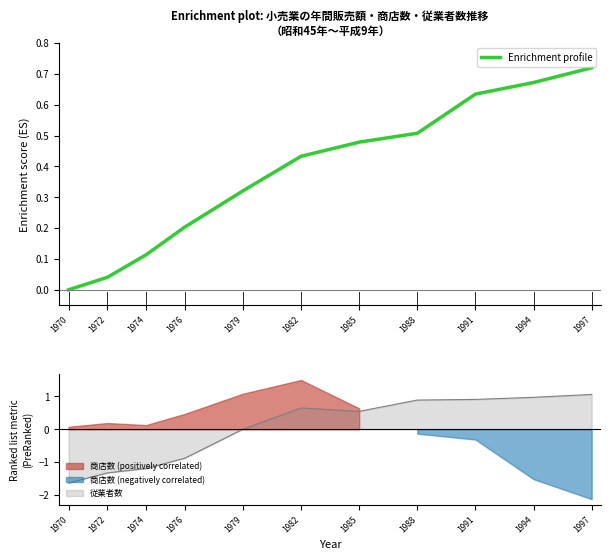

True or false: Enrichment profile has a value of 0.2 at 1982.

False